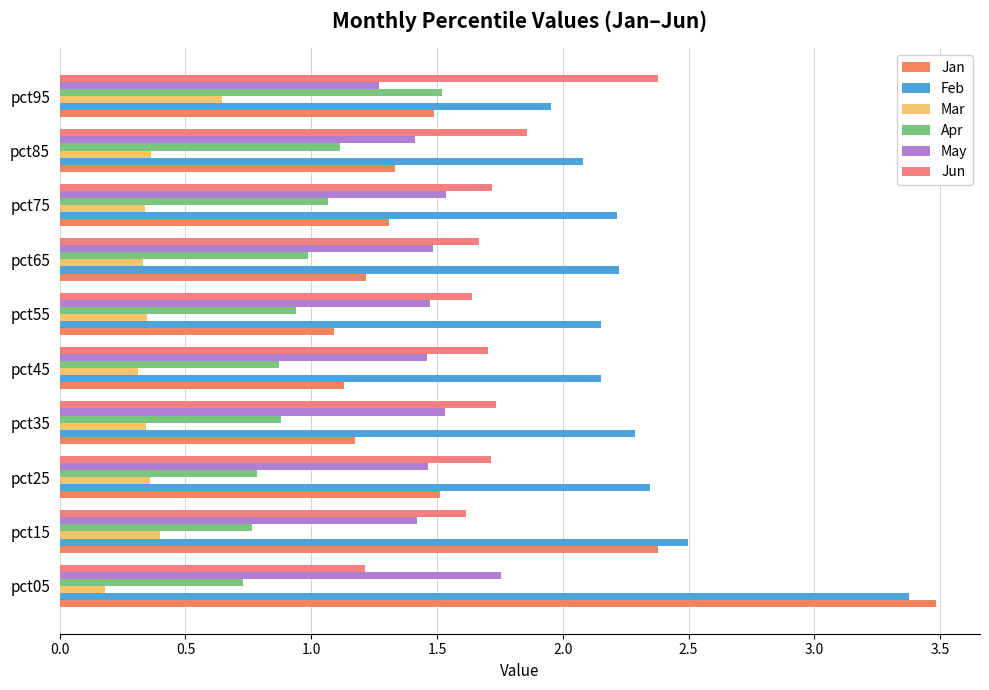

How many Jun values are between 1 and 2?

9